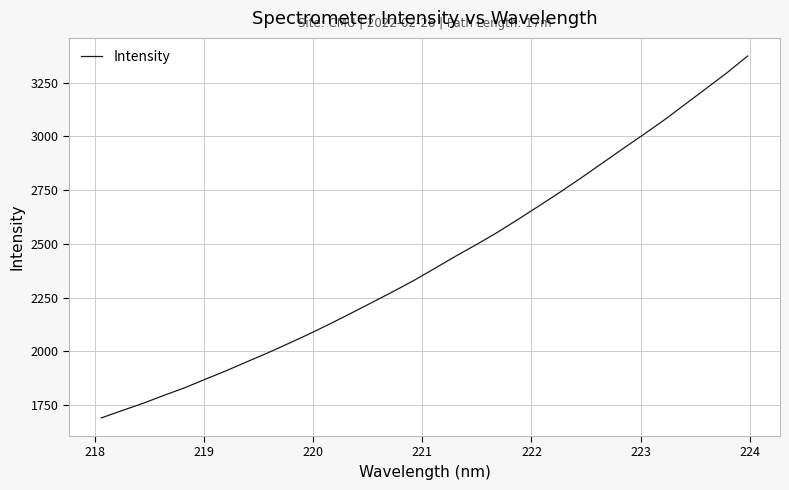

True or false: there are more than 2 points higher than both neighbors.

False